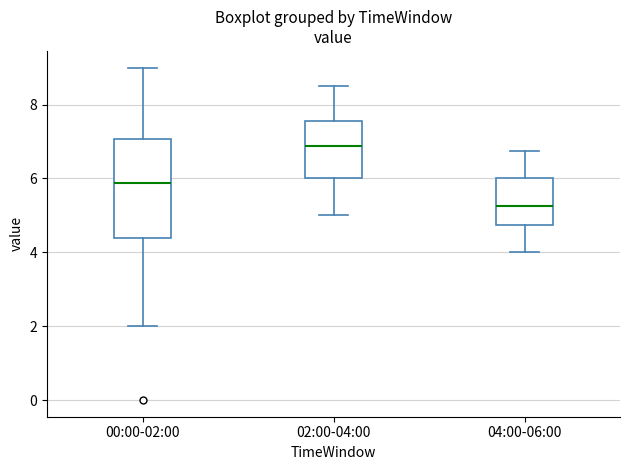

Reading left to right, transcribe this box plot: for each box, give where its median line is, the range the box spans, and where its two whiskers end, as read against the y-axis. The values are not printed on the chart, so give them approximately, as read against the axis.

00:00-02:00: median 5.8, box 4.4 to 7.0, whiskers 2.0 to 9.0
02:00-04:00: median 6.8, box 6.0 to 7.6, whiskers 5.0 to 8.6
04:00-06:00: median 5.2, box 4.8 to 6.0, whiskers 4.0 to 6.8